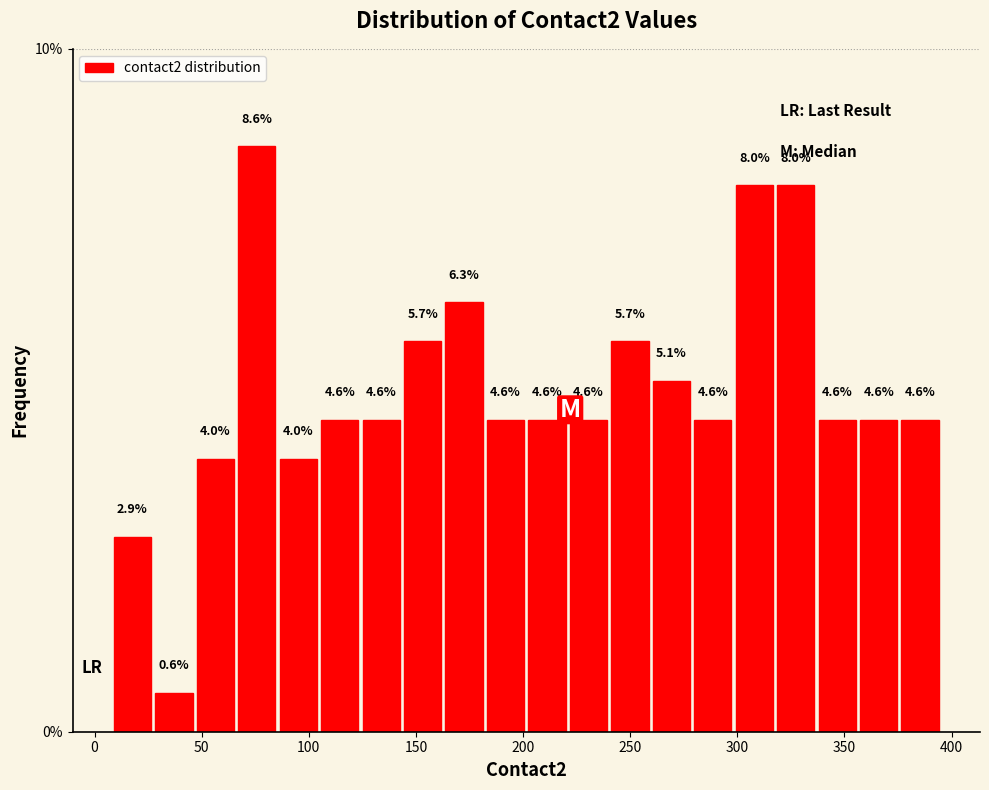

Read against the x-axis, roughly where is the centre of the tallest bar?

75